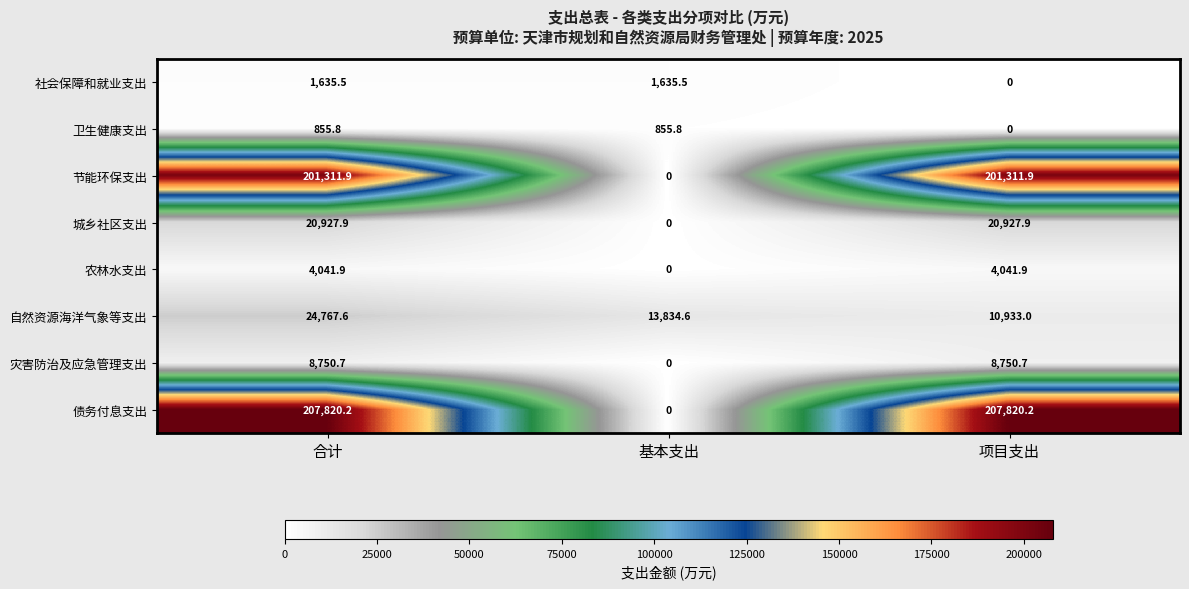

Is it true that 债务付息支出 equals 0.0 at 基本支出?

True